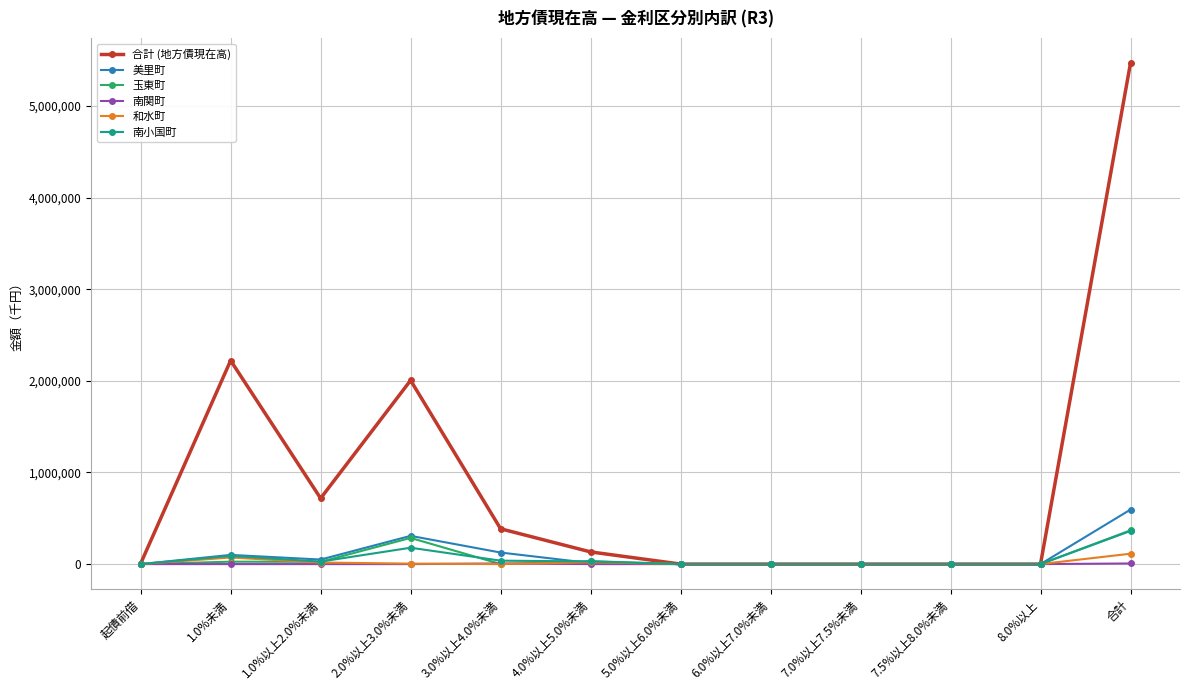

What is the label of the 12th point from the left?

合計